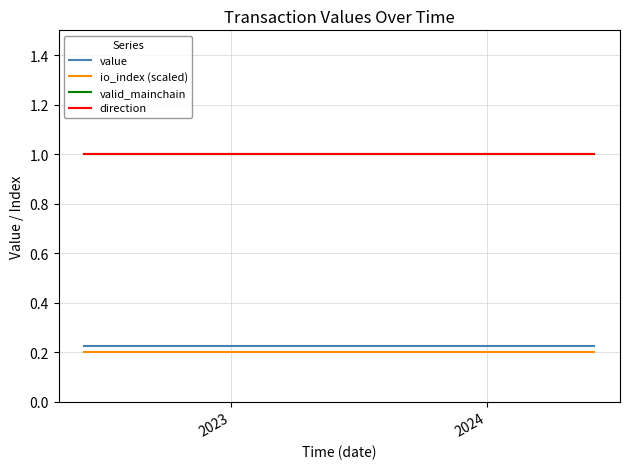

What is the value of the valid_mainchain point at the 6th from the left?

1.0